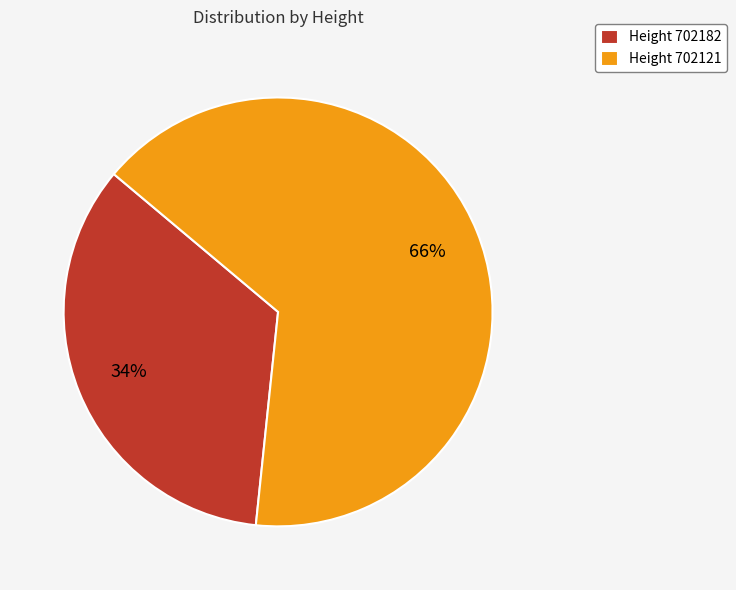

Count the number of slices in the pie.

2